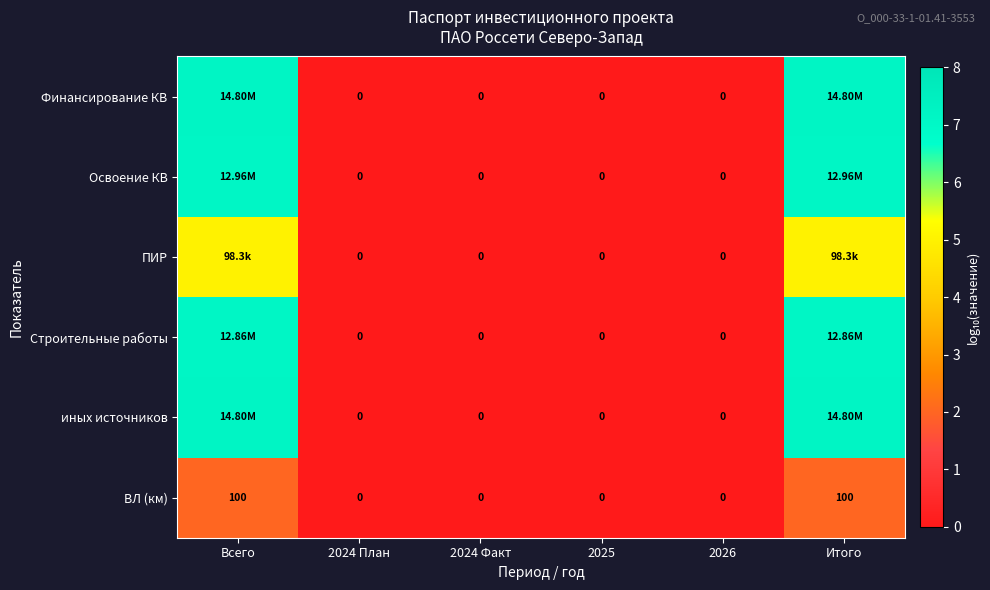

List the series in order of their peak value, highest first.

Финансирование КВ, иных источников, Освоение КВ, Строительные работы, ПИР, ВЛ (км)